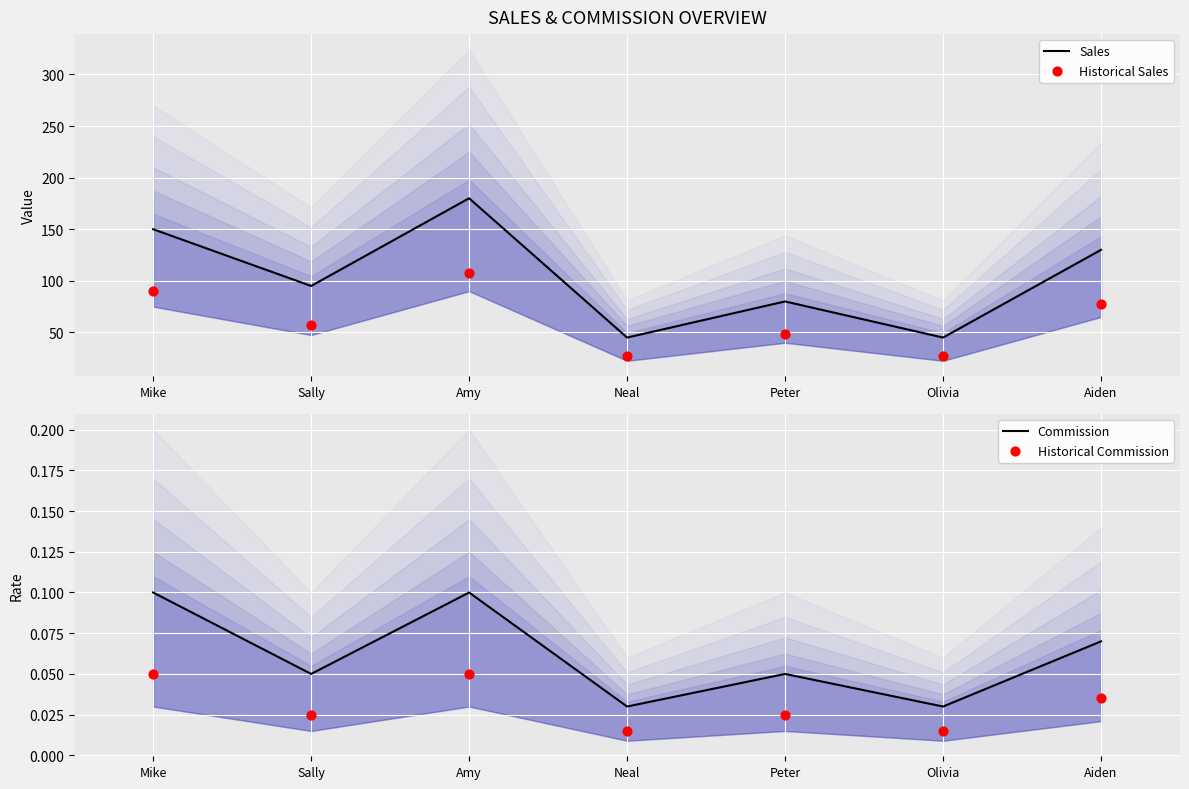

Which series has the widest spread of Y values?

Sales